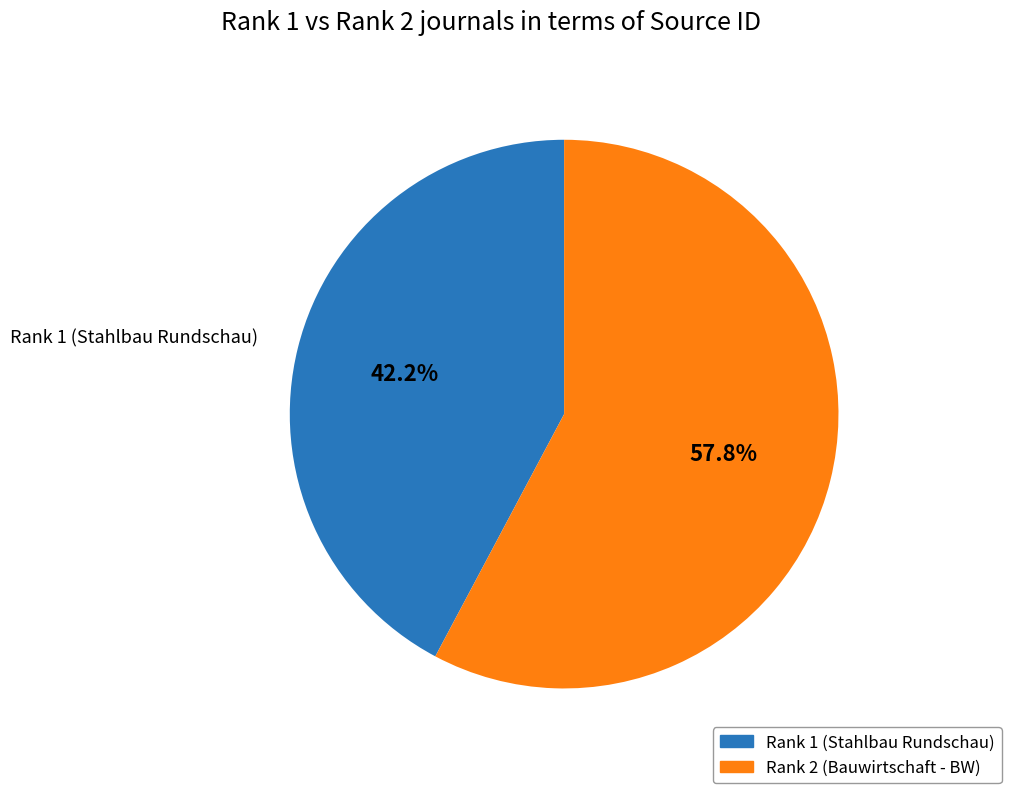

To the nearest percent, what is the average slice percentage?

50%